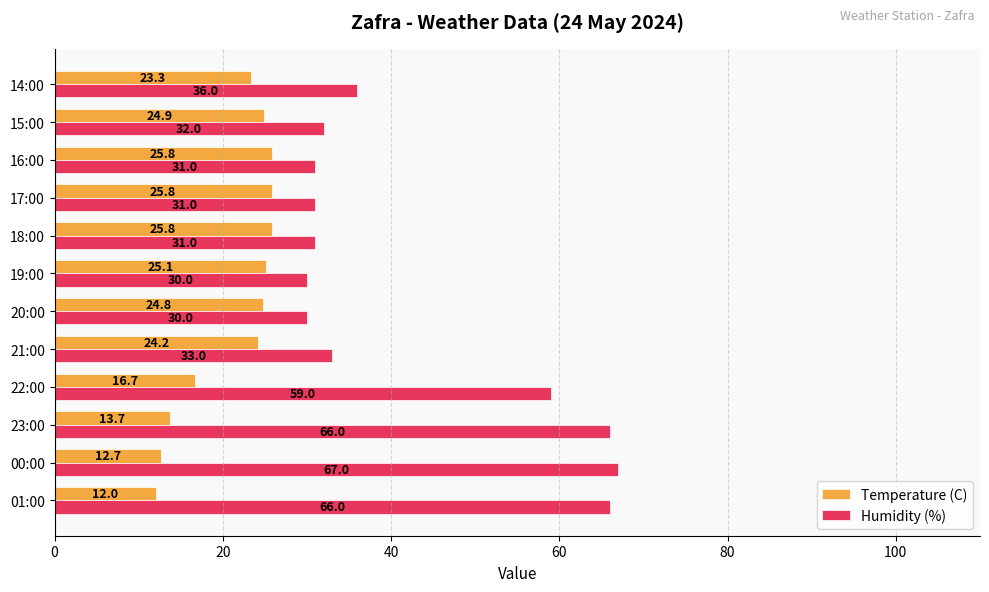

What is the total value across all series at 22:00?

75.7